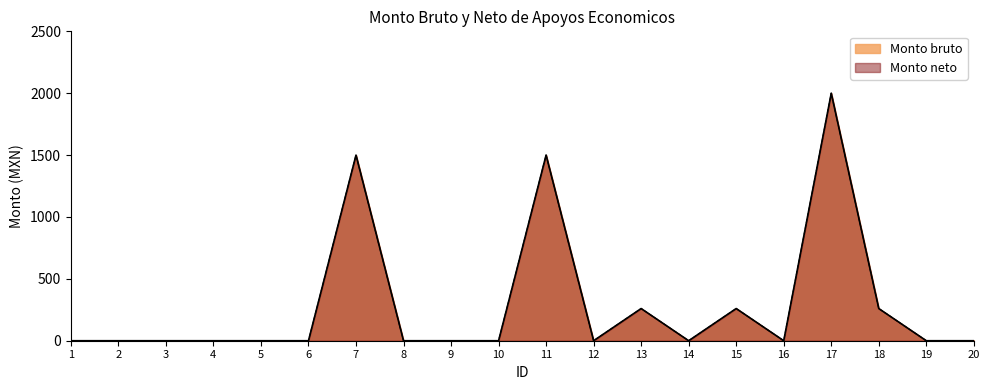

Is it true that Monto bruto equals 0 at 12?

True